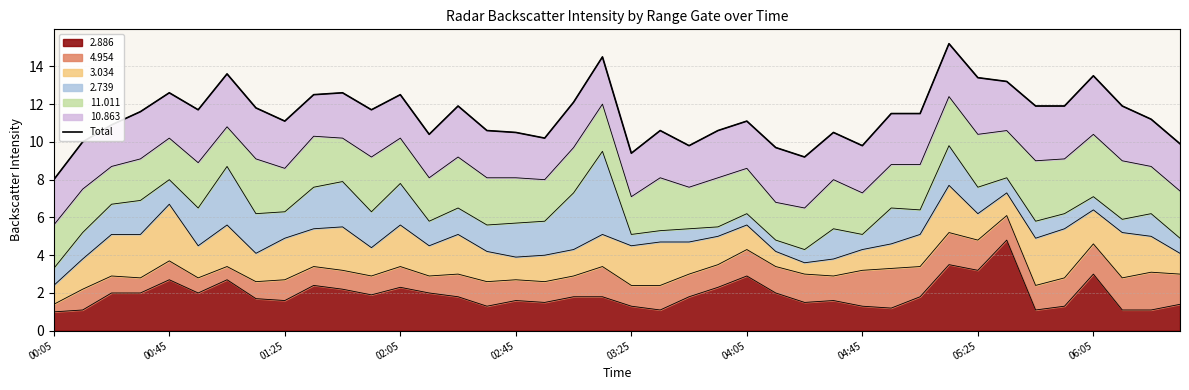

What is the highest value of the 2.886 series?

4.8